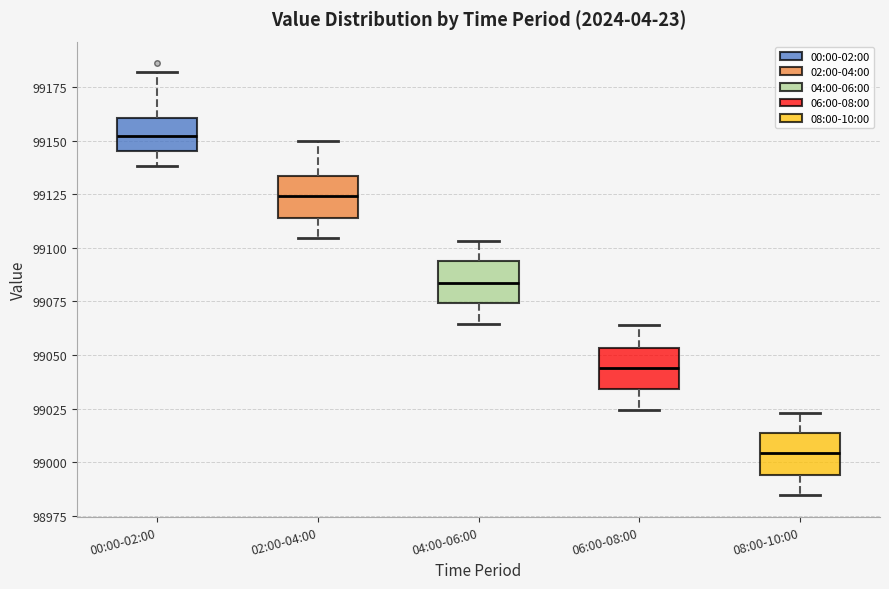

Which box's median line is the highest?

00:00-02:00